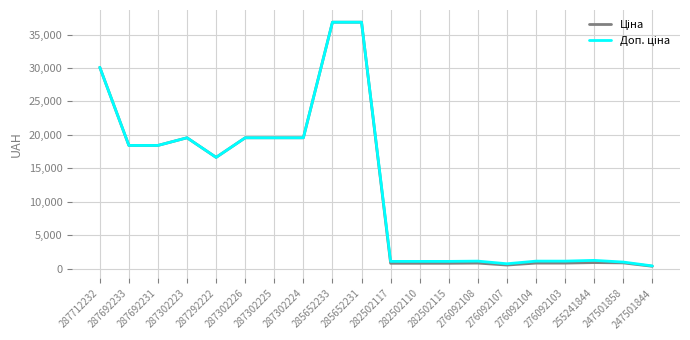

What is the minimum value for Доп. ціна?

410.0